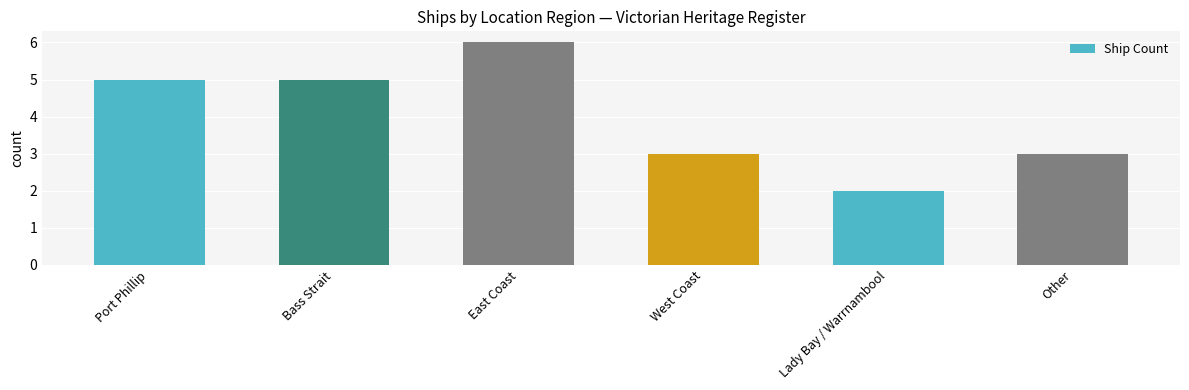

What is the difference between the second highest and second lowest values?

2